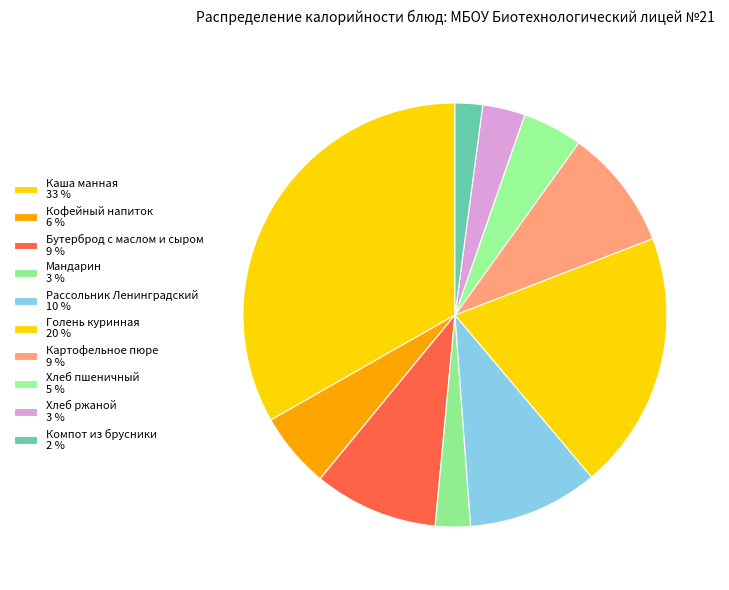

How many segments does this pie chart have?

10